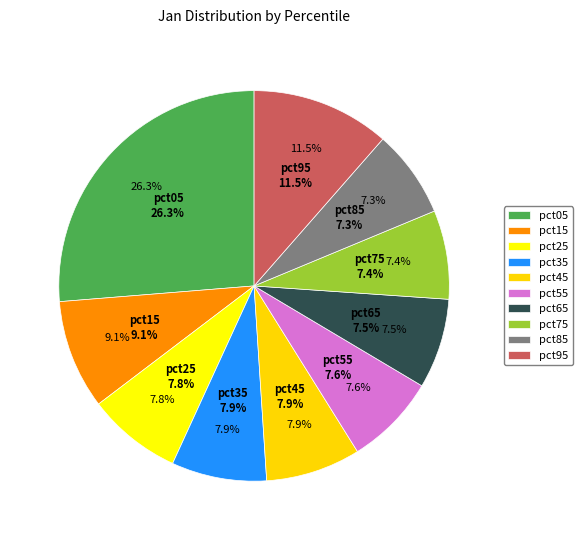

Which category has the biggest portion of the pie?

pct05